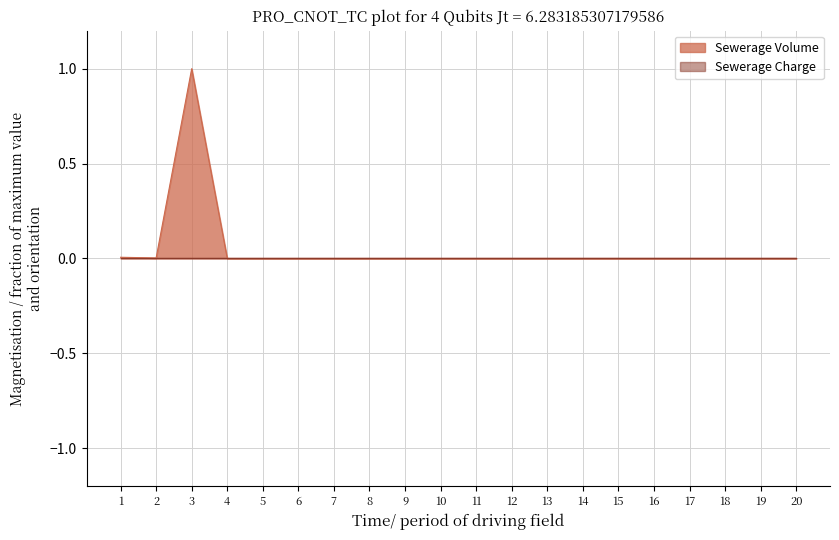

Which series has the widest spread of values?

Sewerage Volume